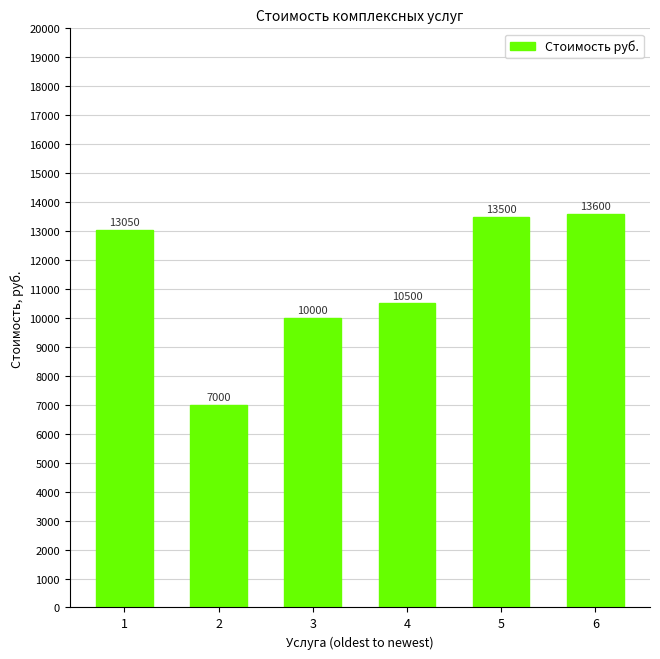

What is the difference between the maximum and minimum values?

6600